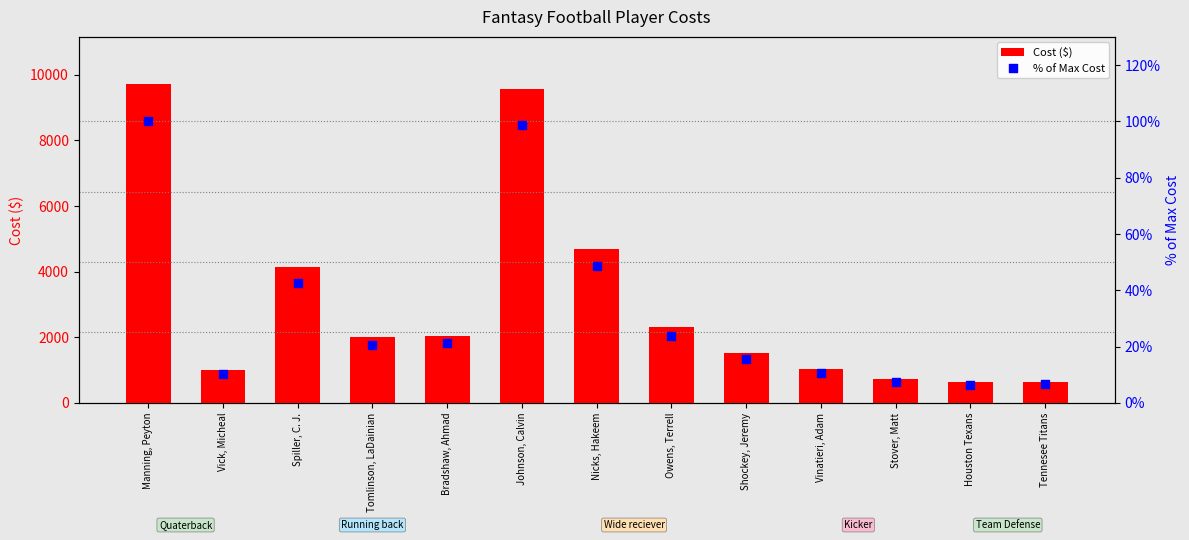

Is the value of % of Max Cost at Owens, Terrell greater than the value of Cost ($) at Vick, Micheal?

No